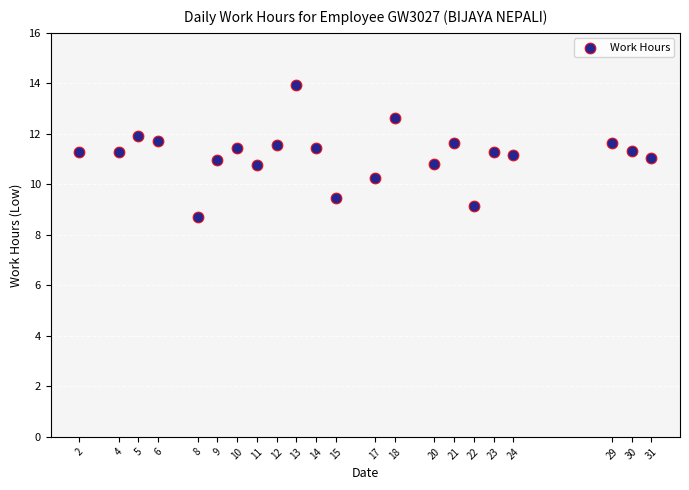

What is the range of Y values (max minus min)?

5.2